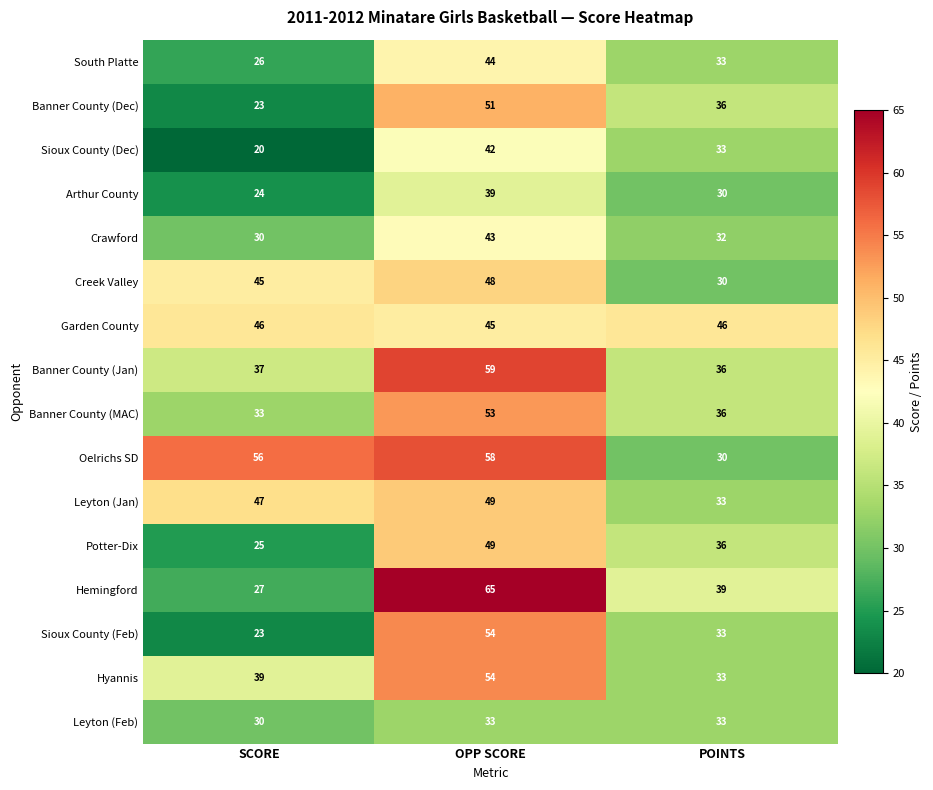

Count the Leyton (Feb) values in the range 30 to 33.

3